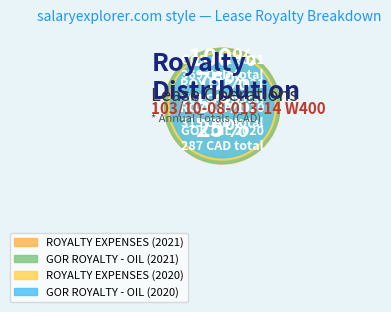

Combined, what portion of the pie is ROYALTY EXPENSES (2020) and GOR ROYALTY - OIL (2021)?

50.9%